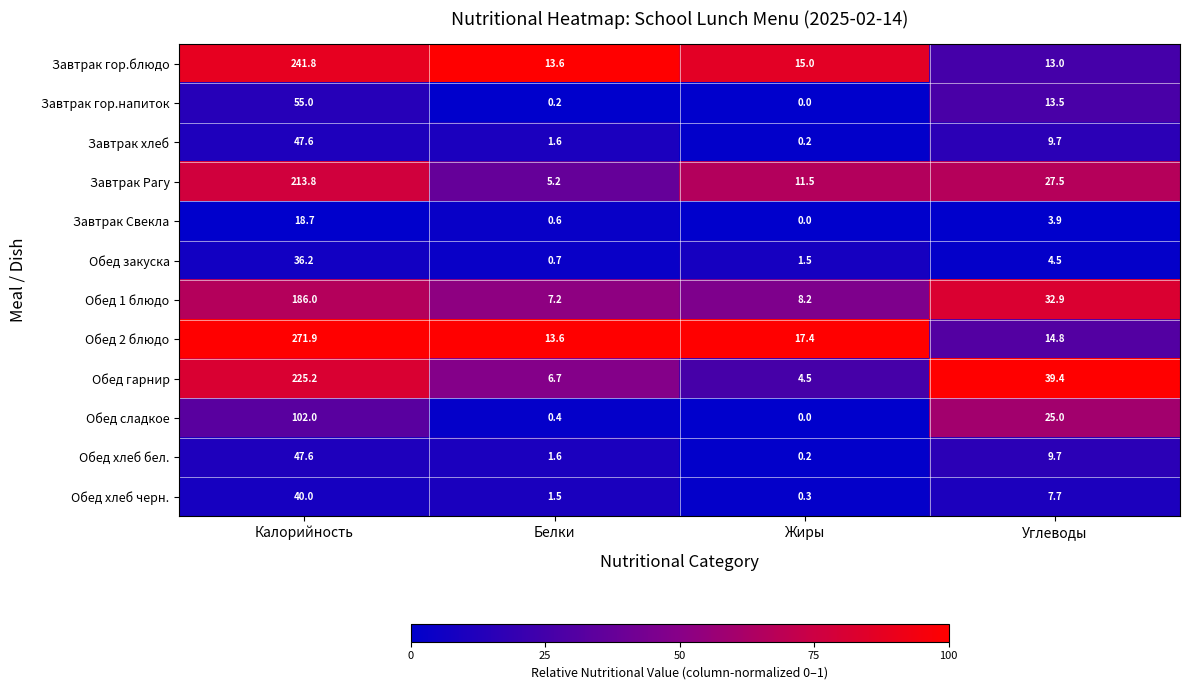

Is it true that Обед хлеб бел. equals 9.7 at Углеводы?

True